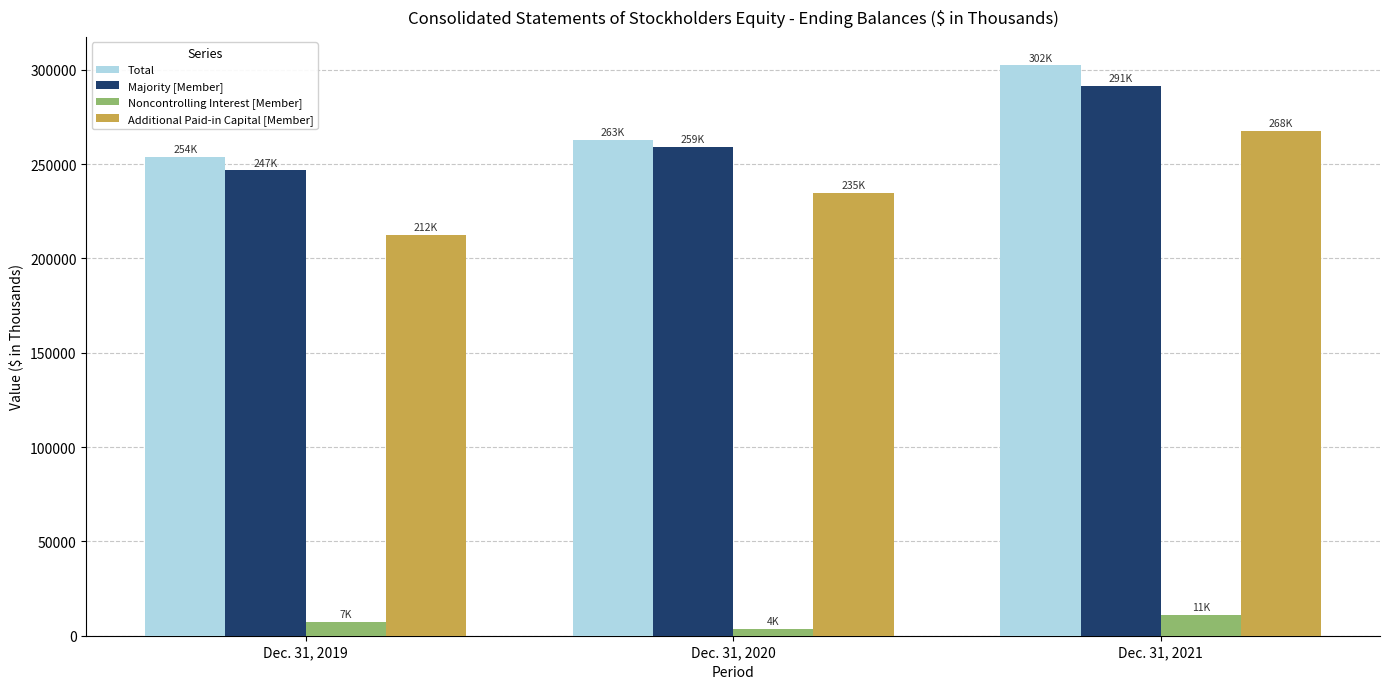

How many groups of bars are there?

3